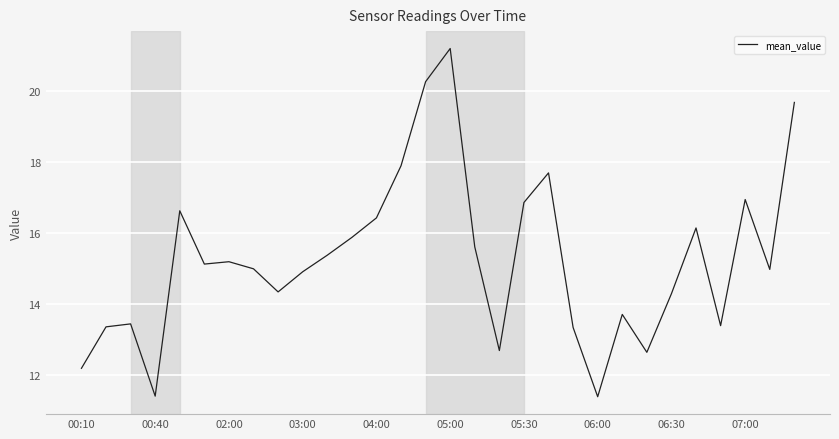

What is the greatest value displayed?

21.2